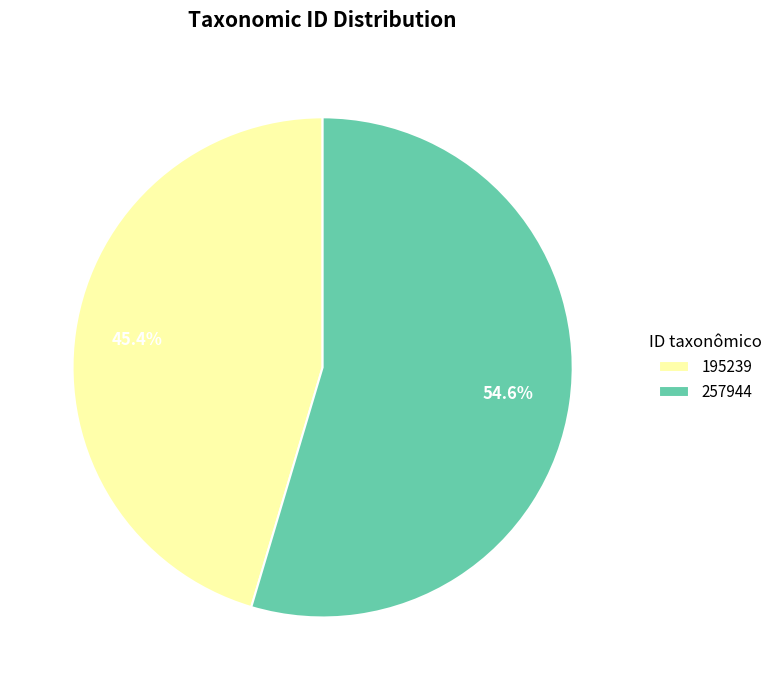

What percentage is the 195239 slice, to the nearest percent?

45%